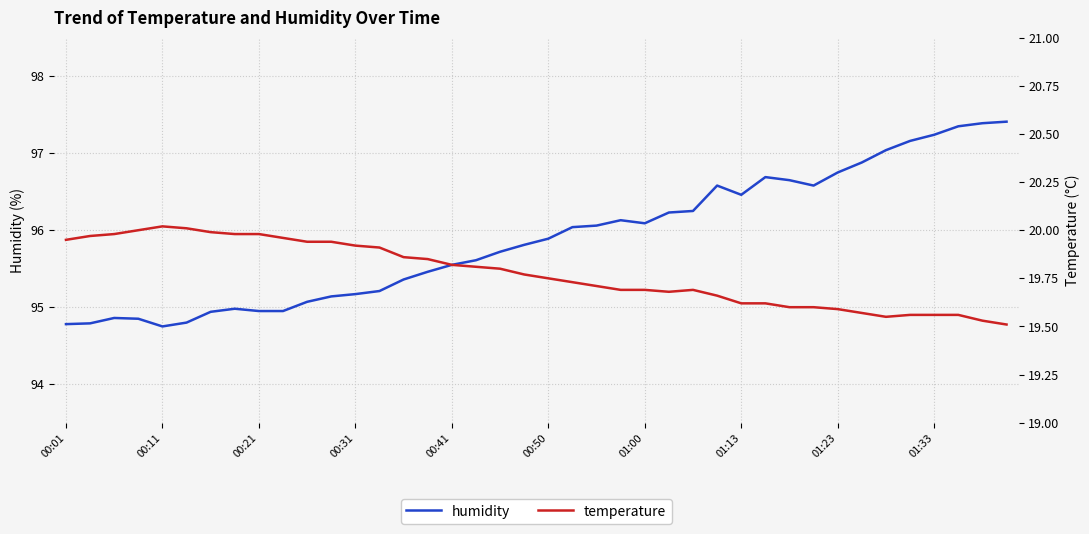

What is the maximum value for temperature?

20.0